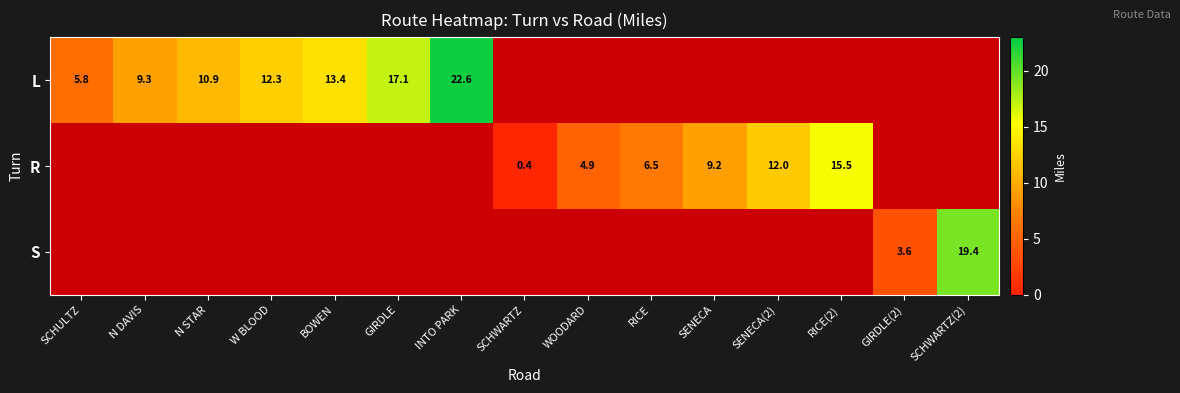

What is the minimum value shown in the chart?

0.4